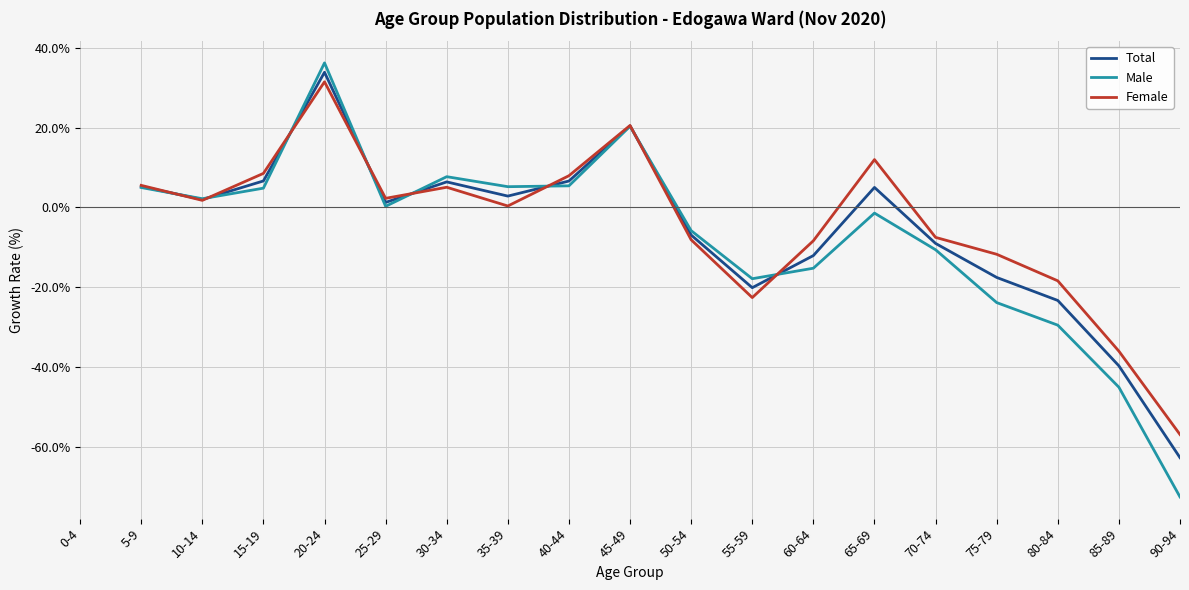

Count the Male values in the range -29 to 5.

10